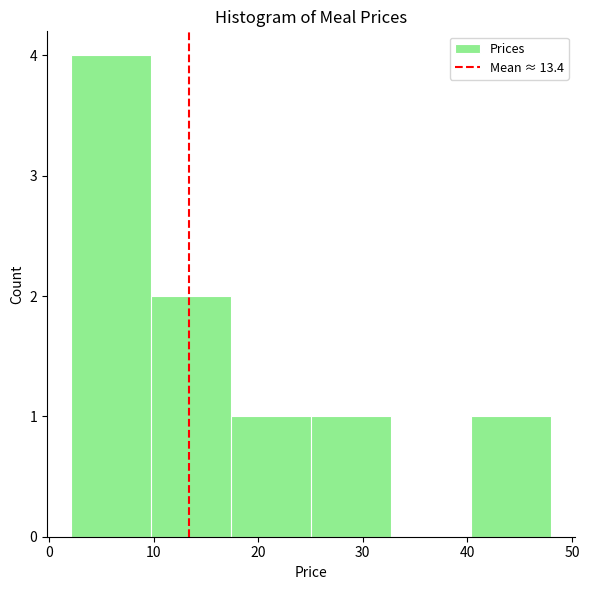

How tall is the bar that spans 17 to 25 on the x-axis? Neither the bar edges nor the heights are printed on the chart, so give them approximately, as read against the axes.

1